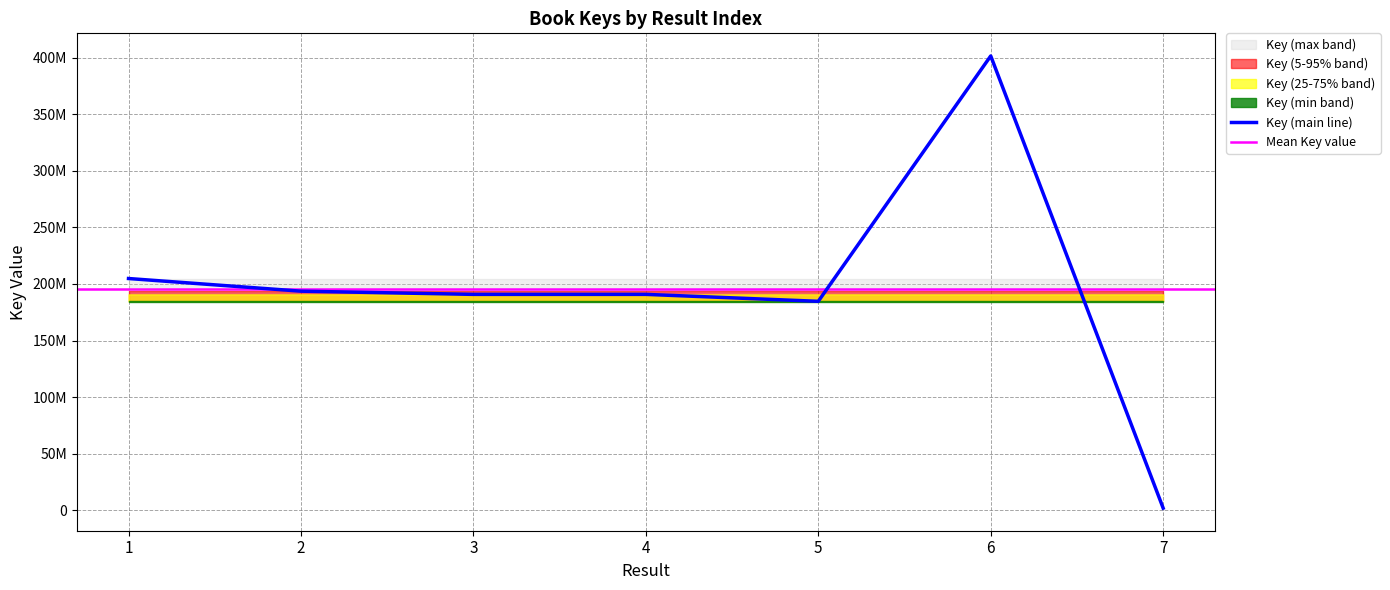

At which category is the sum across all series the highest?

6